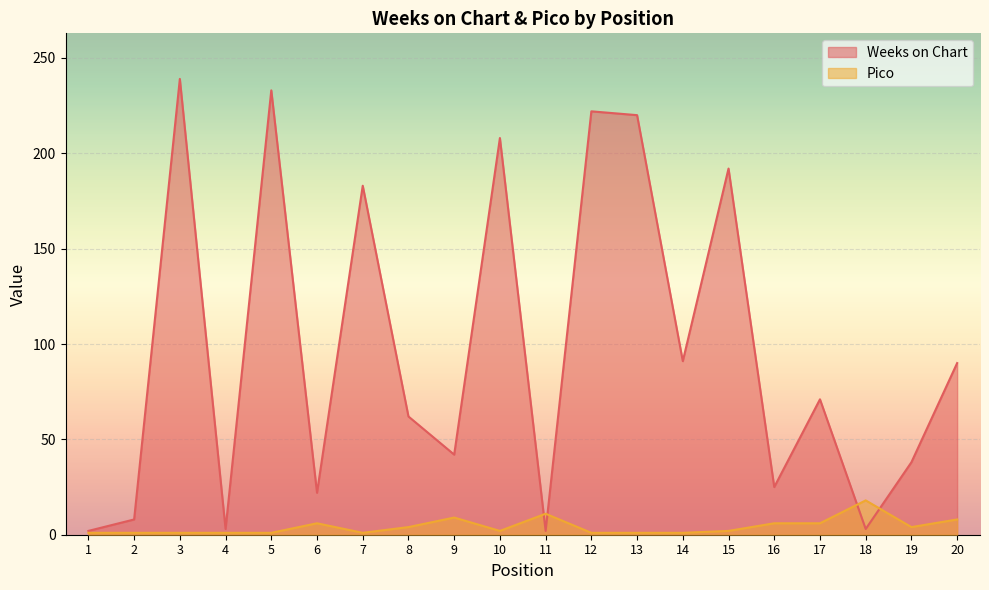

Between which two adjacent categories do Weeks on Chart and Pico first intersect?

10 and 11